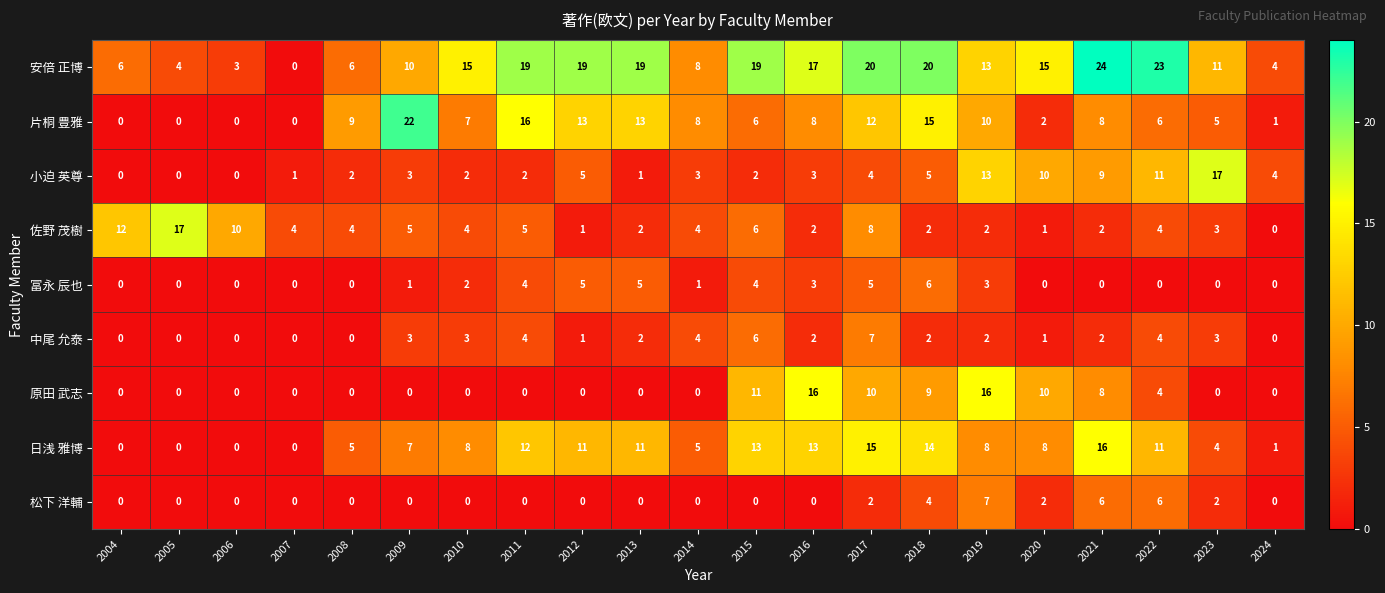

Which series has the widest spread of values?

安倍 正博